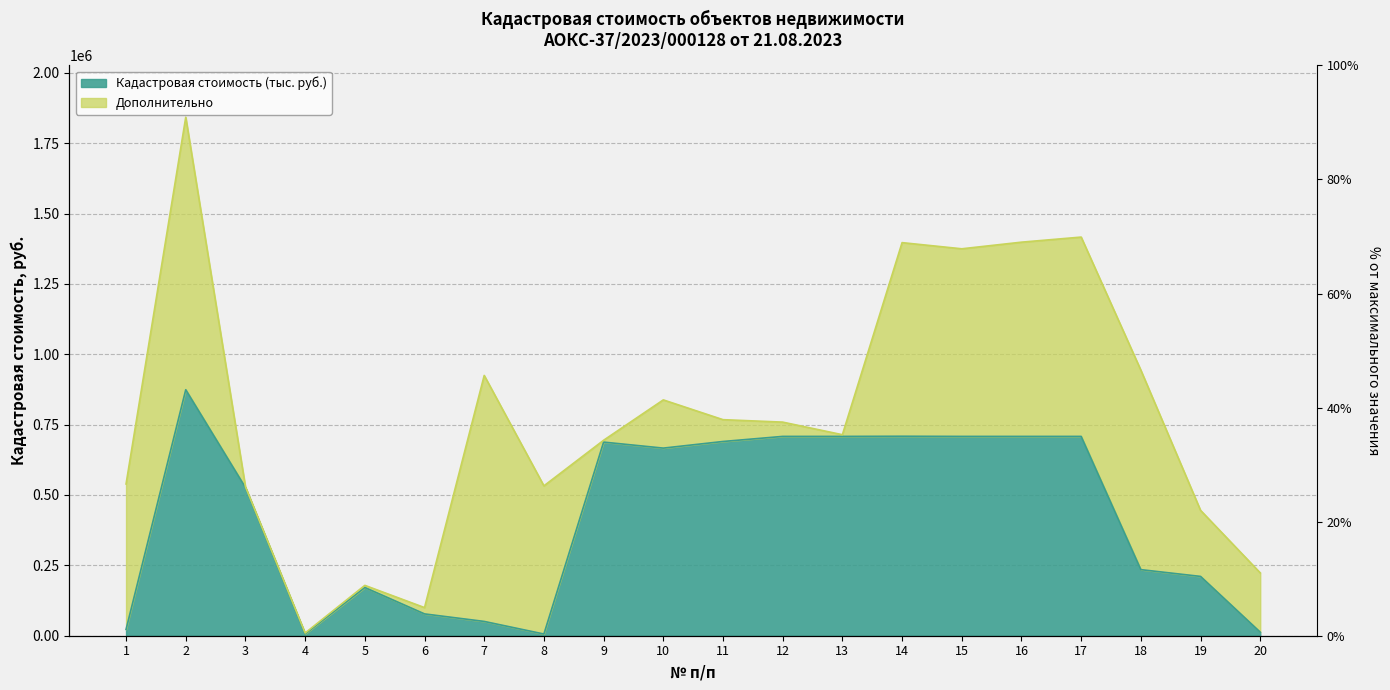

What is the difference between the maximum and minimum values?

867922.6